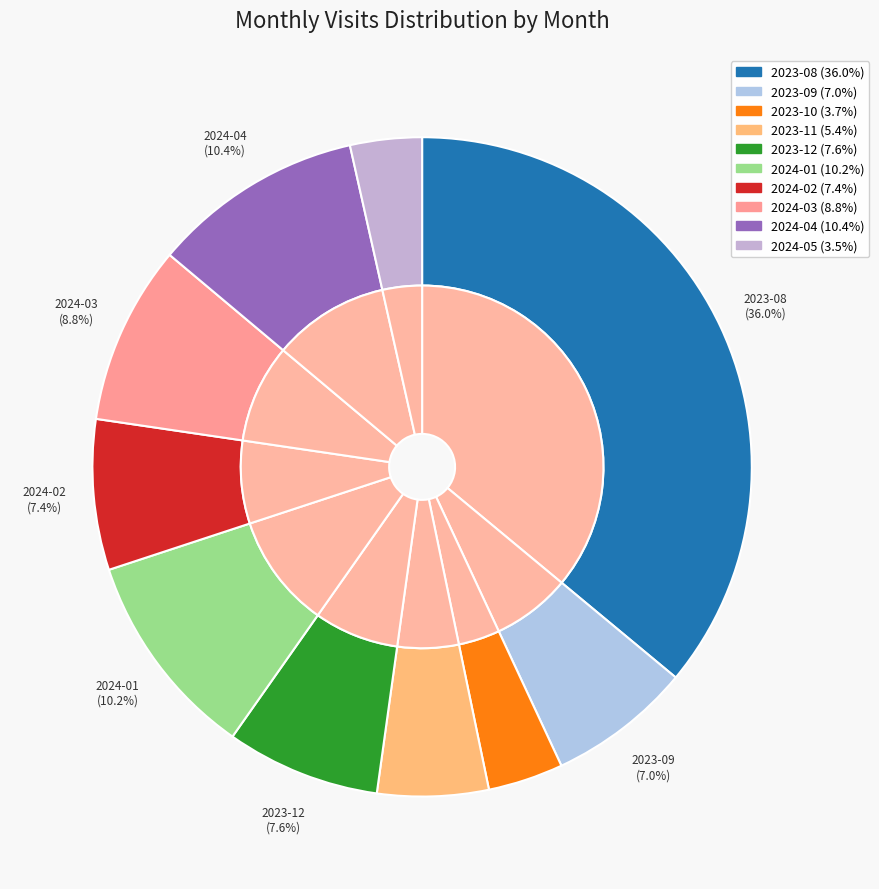

True or false: 2024-01 accounts for 10% of the total.

True